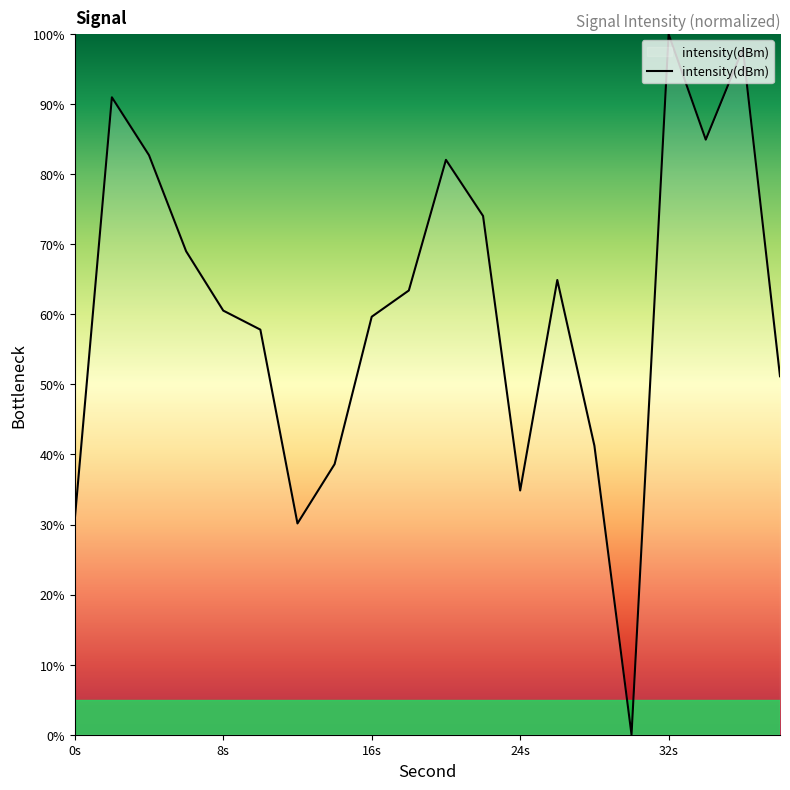

What is the difference between the maximum and minimum values?

100.0